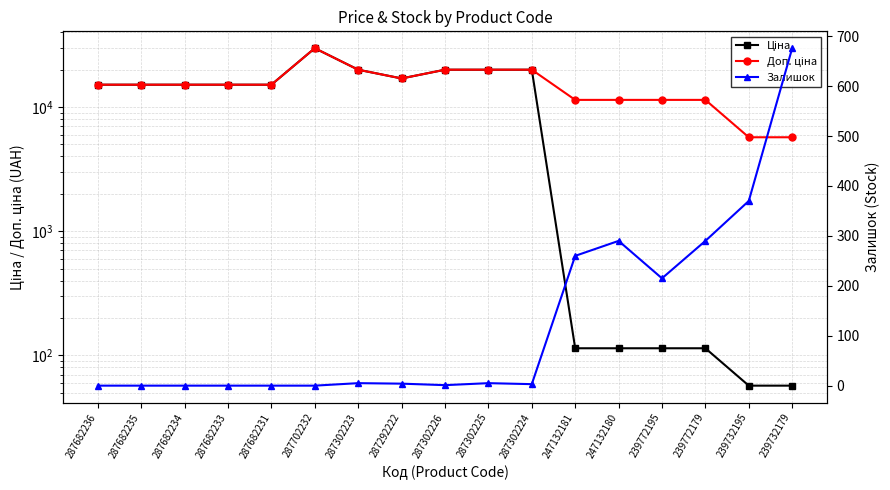

What is the value of the Доп. ціна point at the 11th from the left?

19964.2